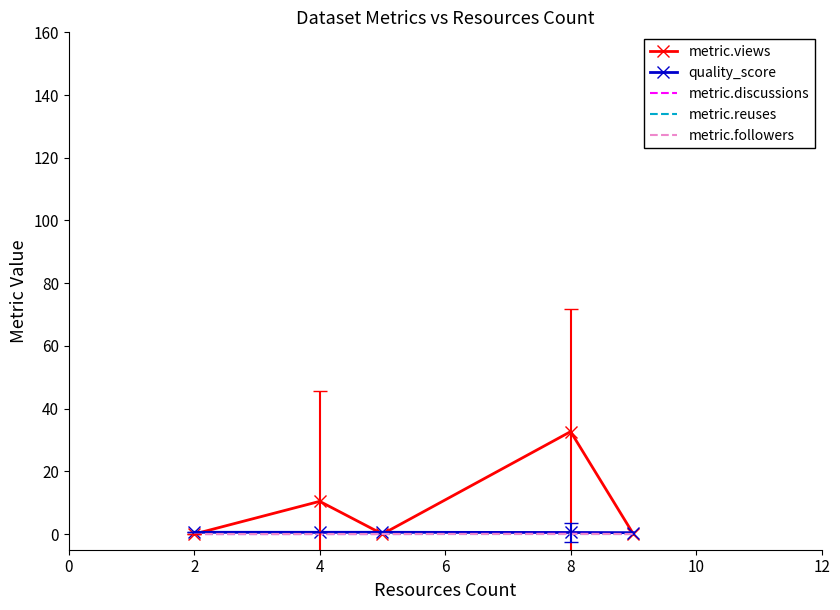

True or false: quality_score and metric.reuses cross at least once.

False